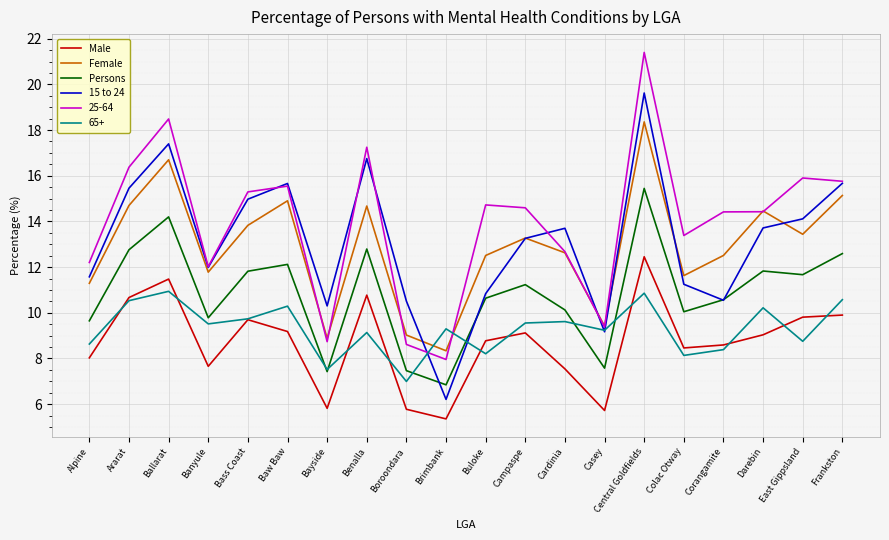

What position from the right is Corangamite?

4